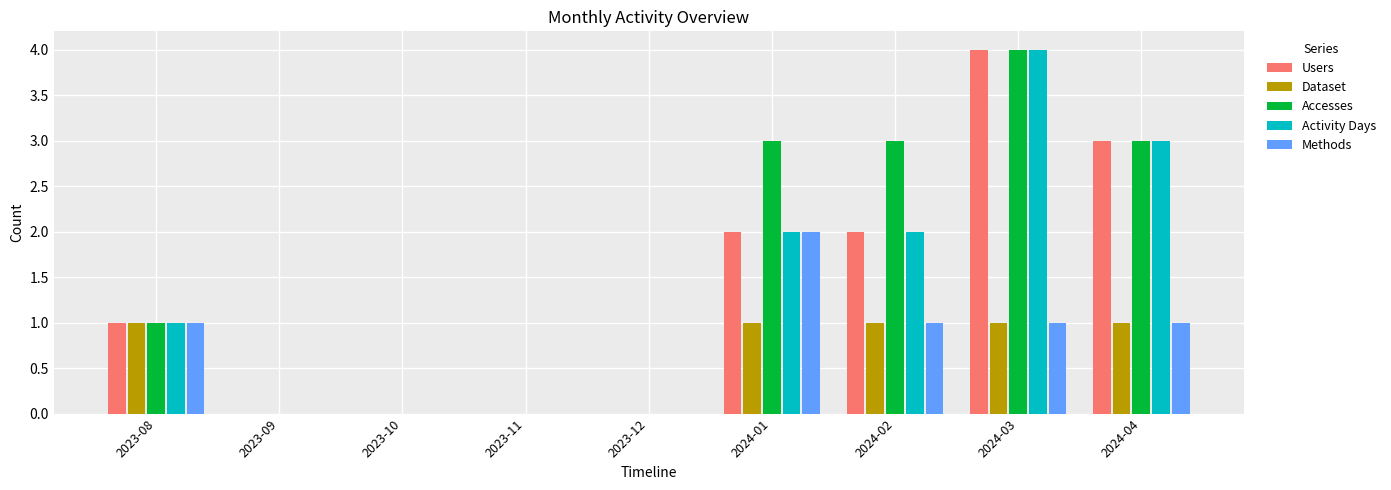

How many groups of bars are there?

9